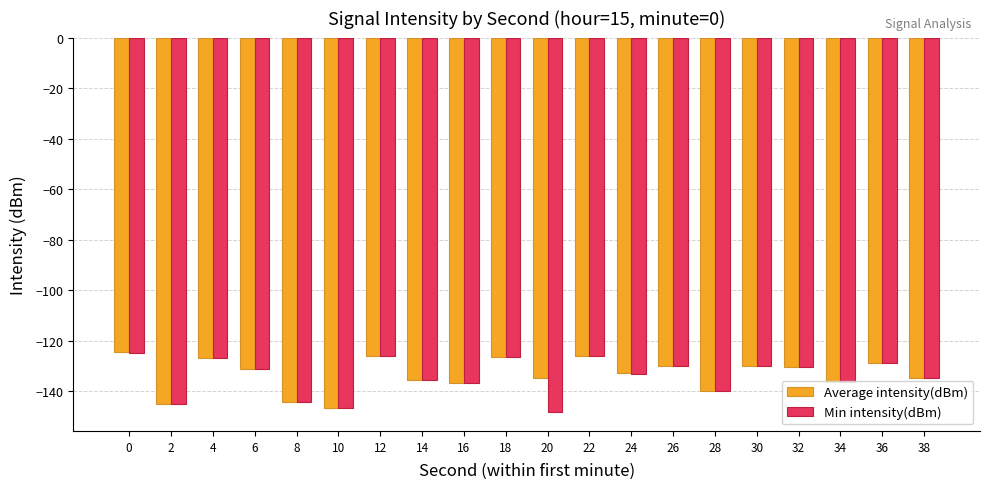

The Min intensity(dBm) series shows -139.9 at 28. True or false?

True